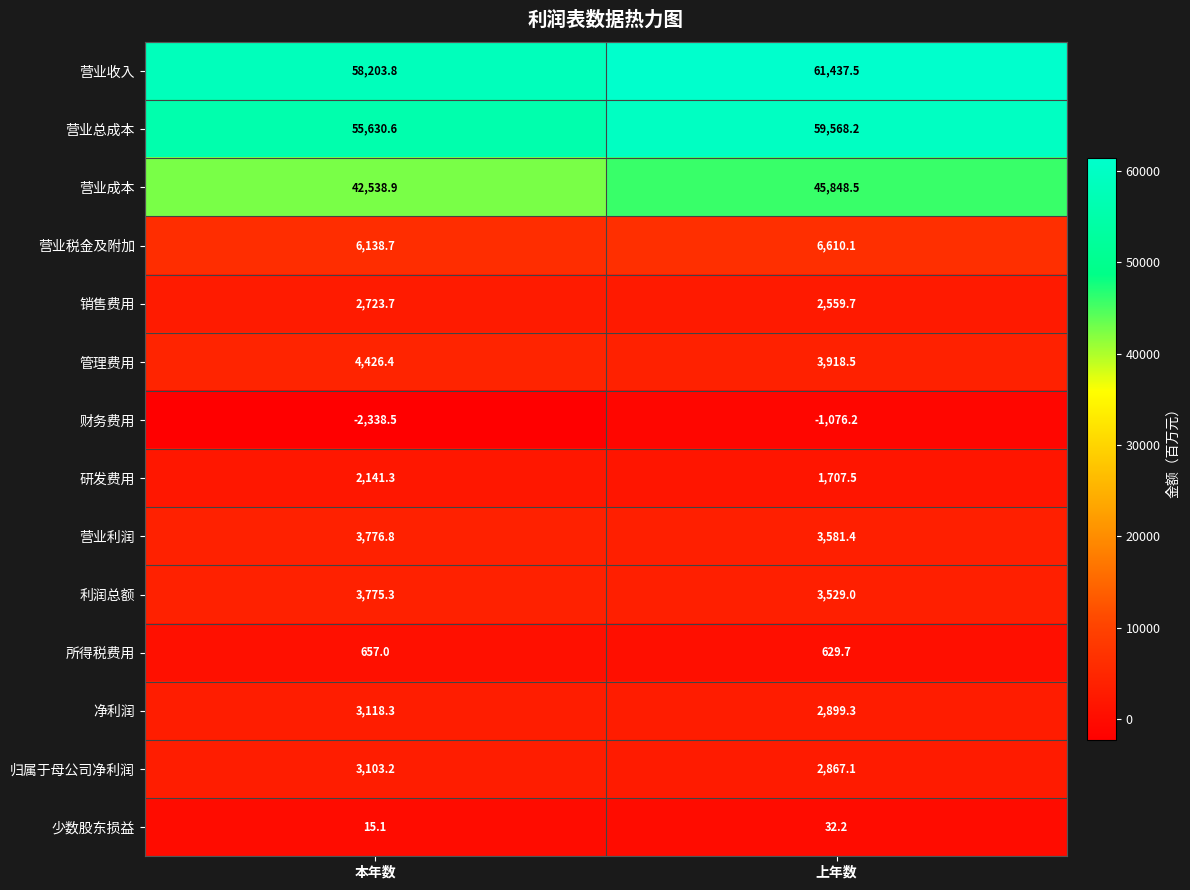

Is it true that 所得税费用 equals 139.4 at 上年数?

False